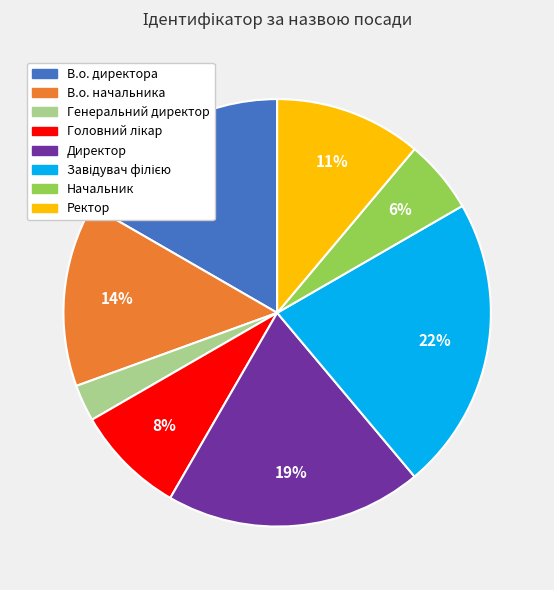

How many slices are in this pie chart?

8